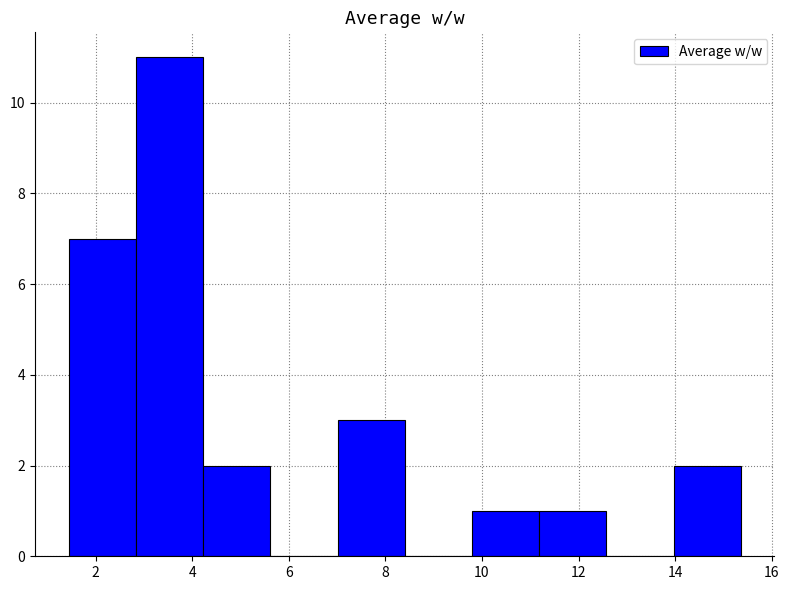

Reading left to right, list every bar in this chart as the range it spans on the x-axis followed by its height. Neither the bar edges nor the heights are printed on the chart, so give them approximately, as read against the axes.

1.4 to 2.8: 7
2.8 to 4.2: 11
4.2 to 5.6: 2
5.6 to 7.0: 0
7.0 to 8.4: 3
8.4 to 9.8: 0
9.8 to 11.2: 1
11.2 to 12.6: 1
12.6 to 14.0: 0
14.0 to 15.4: 2